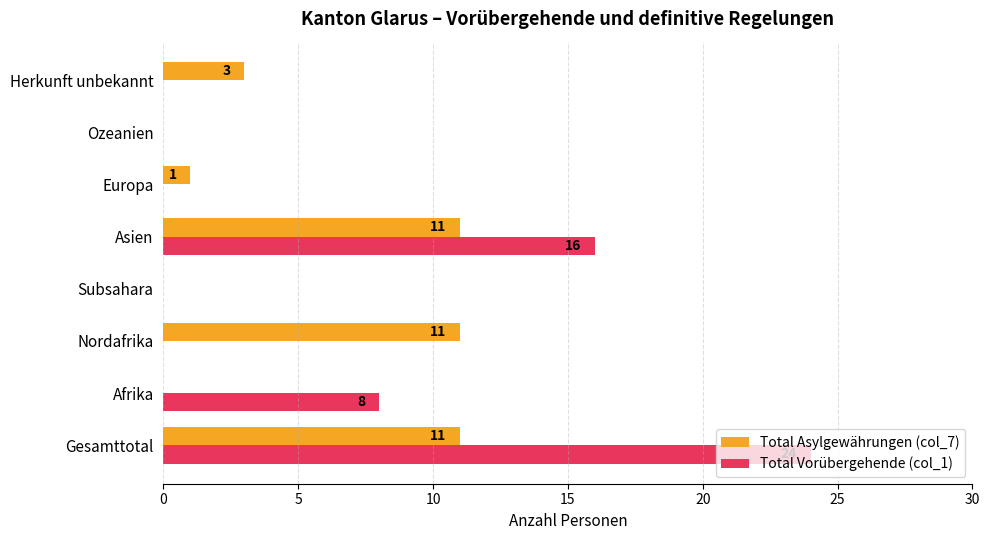

What are all the series names shown in the legend?

Total Asylgewährungen (col_7), Total Vorübergehende (col_1)